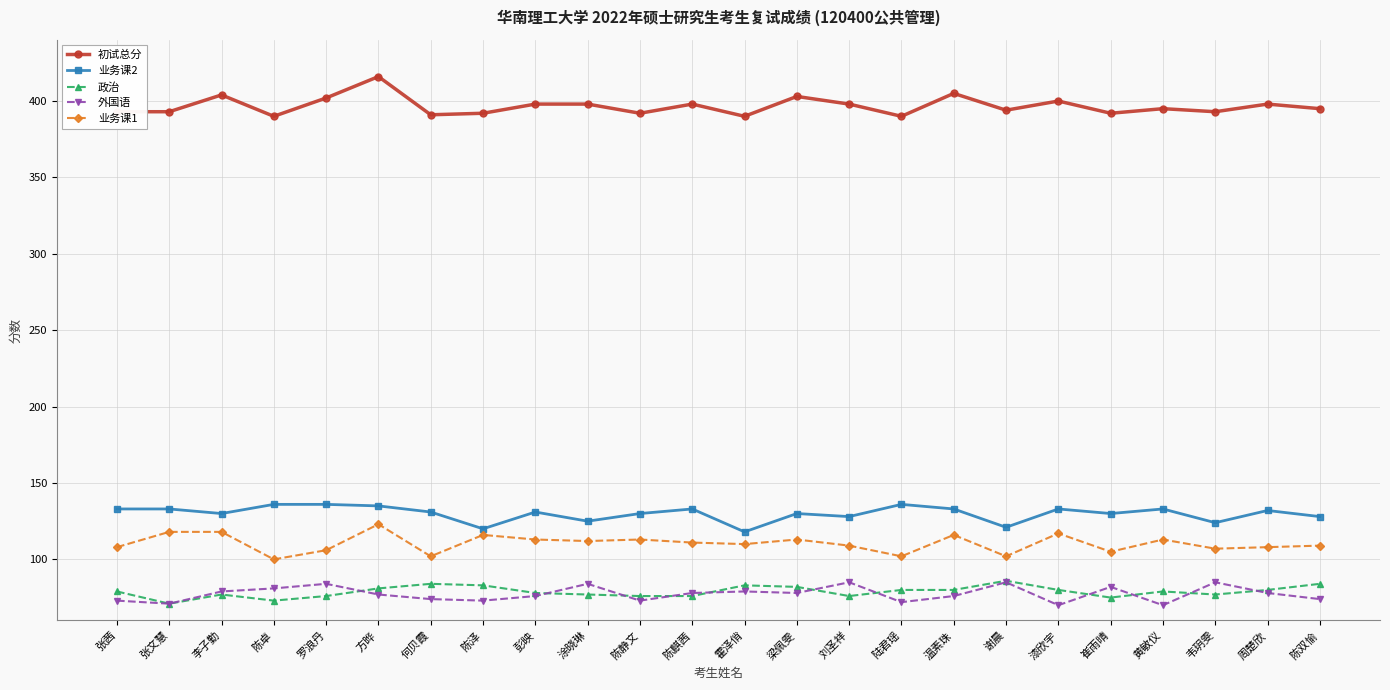

At which category is the sum across all series the highest?

方晔